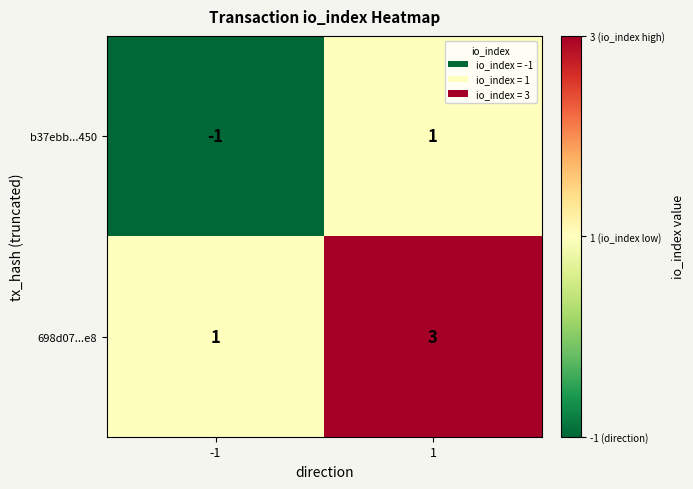

What value does the 698d07...e8 series have at 1?

3